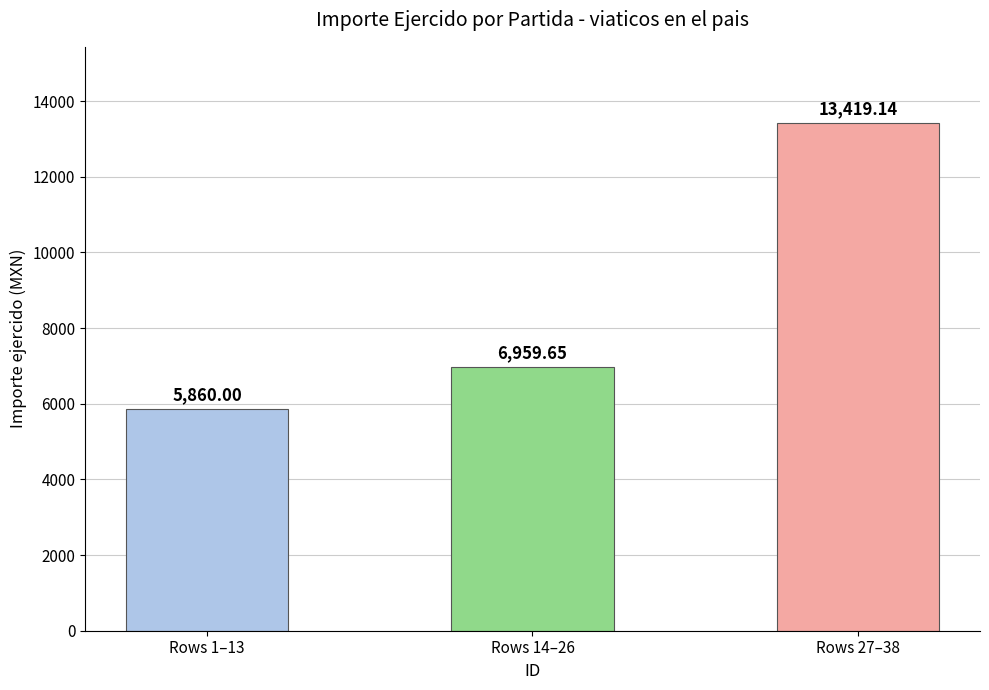

Rank the categories by value from lowest to highest.

Rows 1–13, Rows 14–26, Rows 27–38